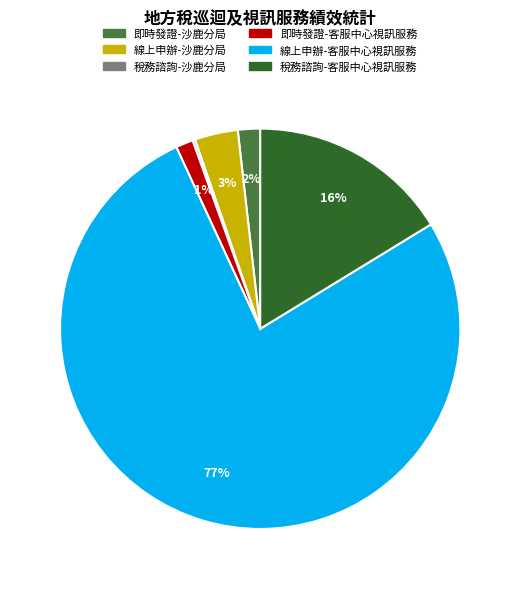

To the nearest percent, what percentage of the pie is 即時發證-客服中心視訊服務?

1%